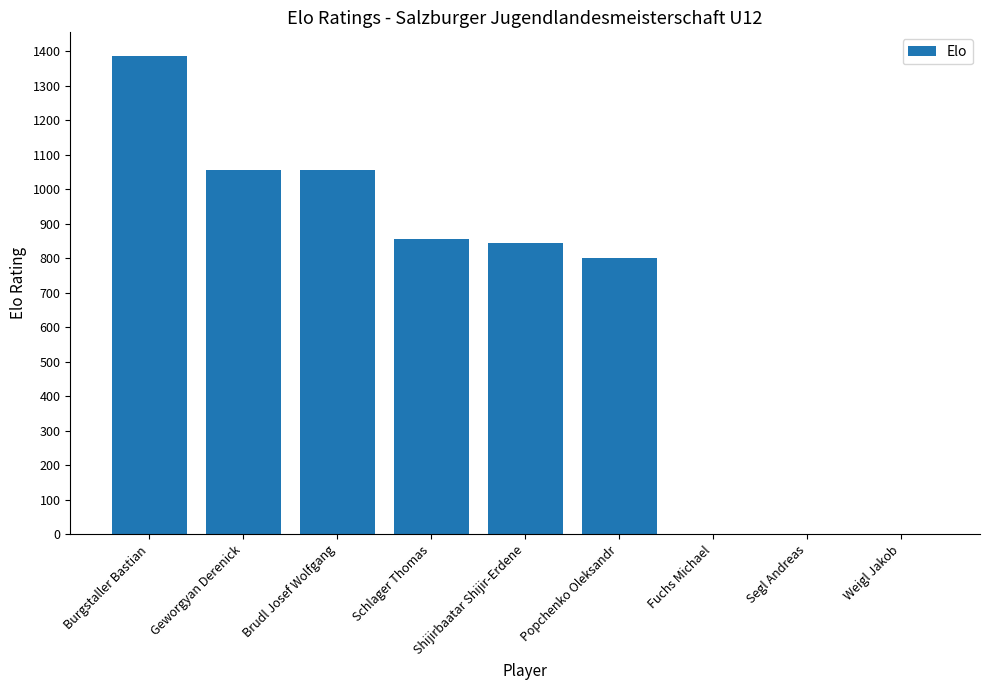

Where is the data nearest to the value 692?

Popchenko Oleksandr